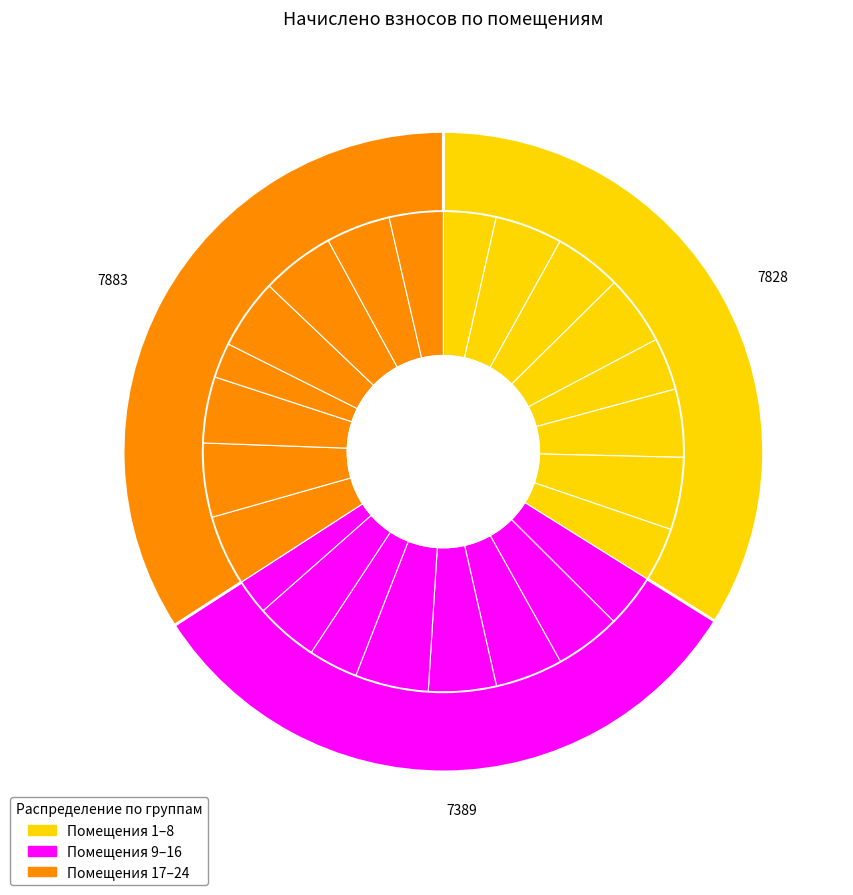

Is the sum of 14 and 15 greater than half?

No